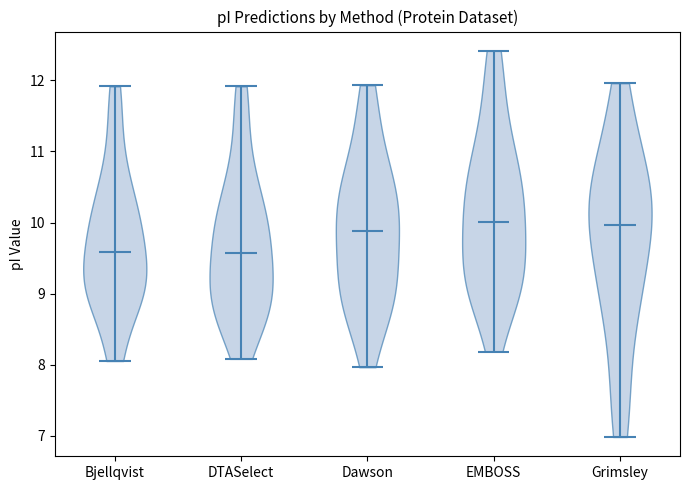

Reading left to right, read every violin against the y-axis: where its median line is, and the lowest and highest points it reaches. The values are not printed on the chart, so give them approximately, as read against the axis.

Bjellqvist: median line 9.6, lowest point 8.1, highest point 11.9
DTASelect: median line 9.6, lowest point 8.1, highest point 11.9
Dawson: median line 9.9, lowest point 8.0, highest point 11.9
EMBOSS: median line 10.0, lowest point 8.2, highest point 12.4
Grimsley: median line 10.0, lowest point 7.0, highest point 12.0